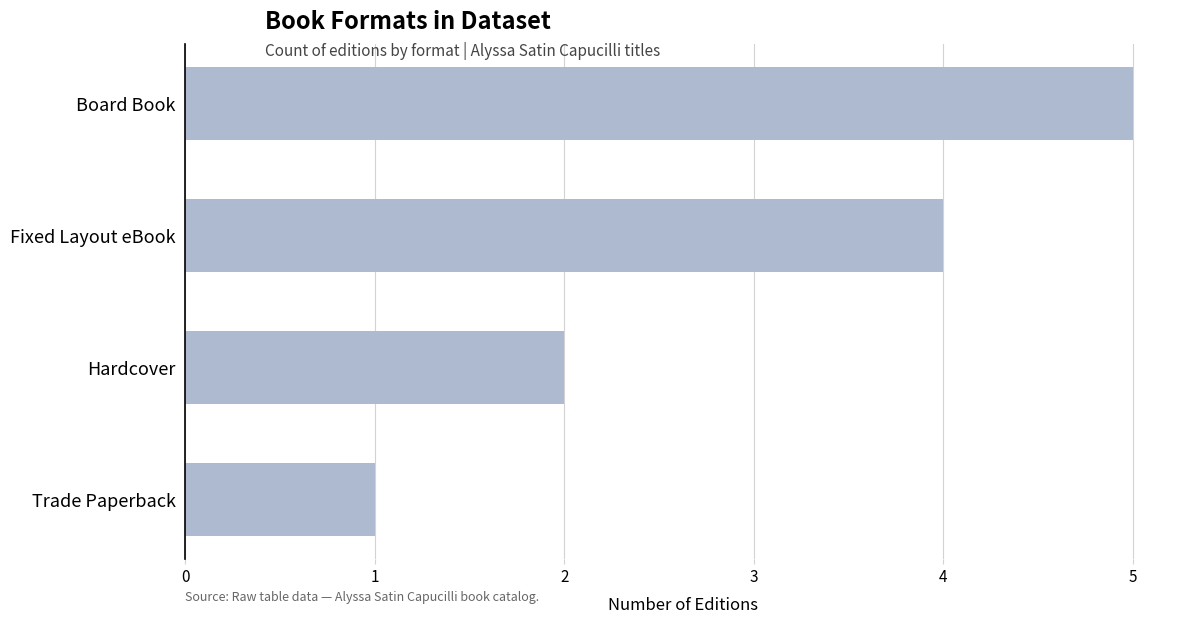

What is the minimum value shown in the chart?

1